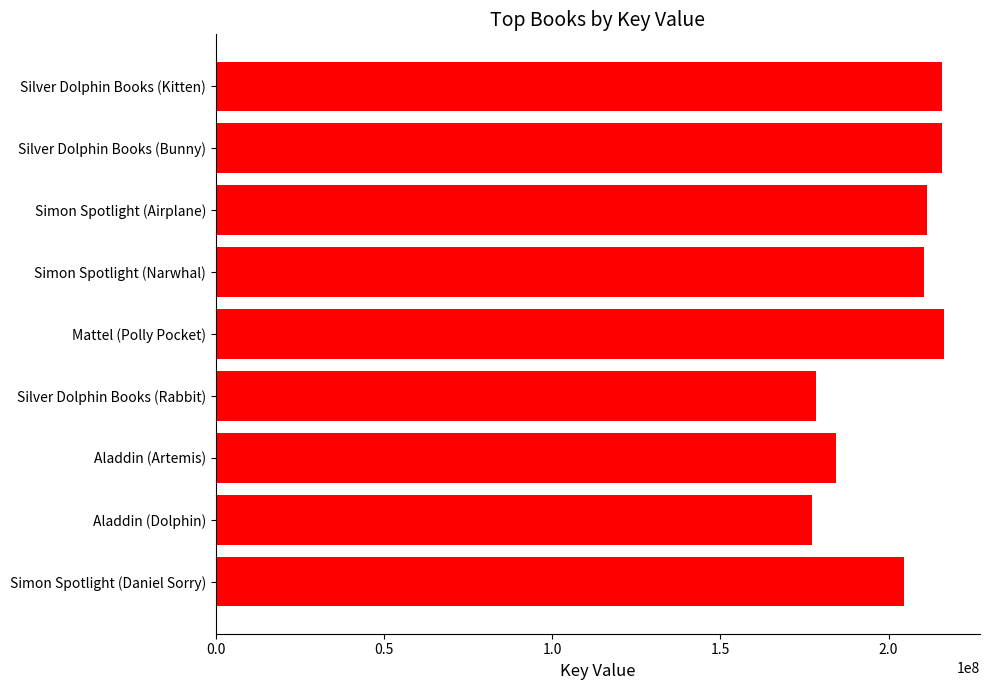

What is the ratio of the value at Simon Spotlight (Daniel Sorry) to the value at Silver Dolphin Books (Kitten)?

0.9